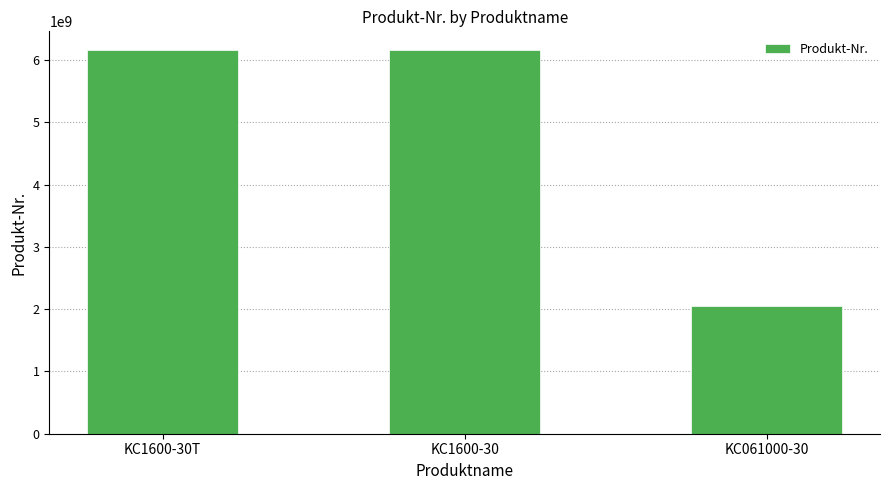

What is the maximum value shown in the chart?

6151703150